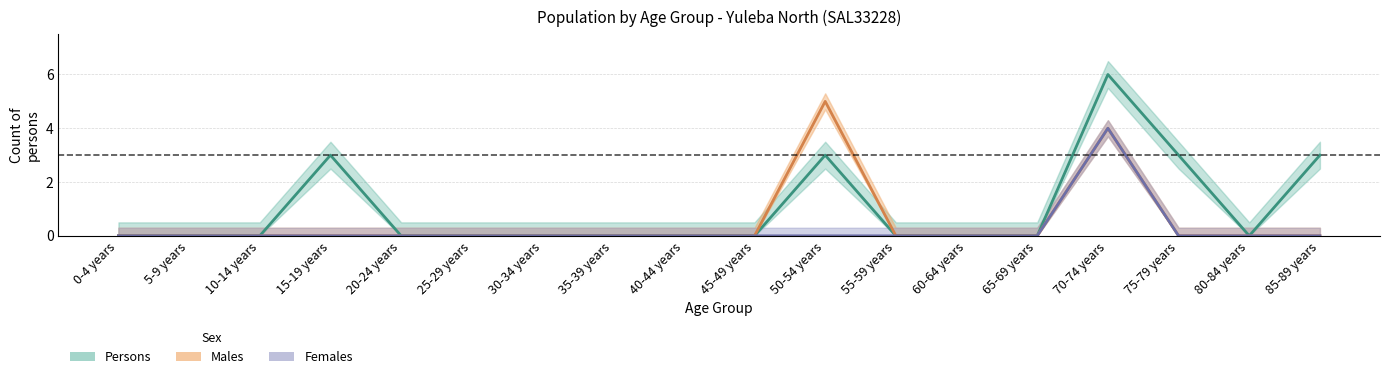

At 0-4 years, list the series in order from largest to smallest.

Males, Females, Persons